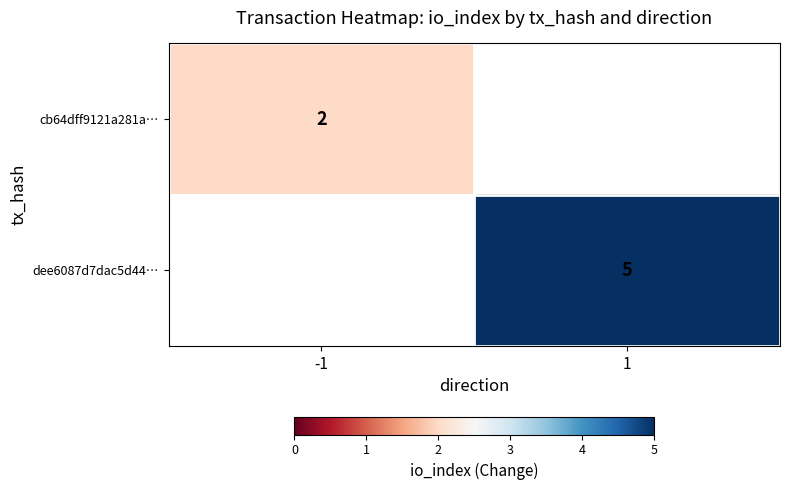

The cb64dff9121a281a… series shows 2 at -1. True or false?

True